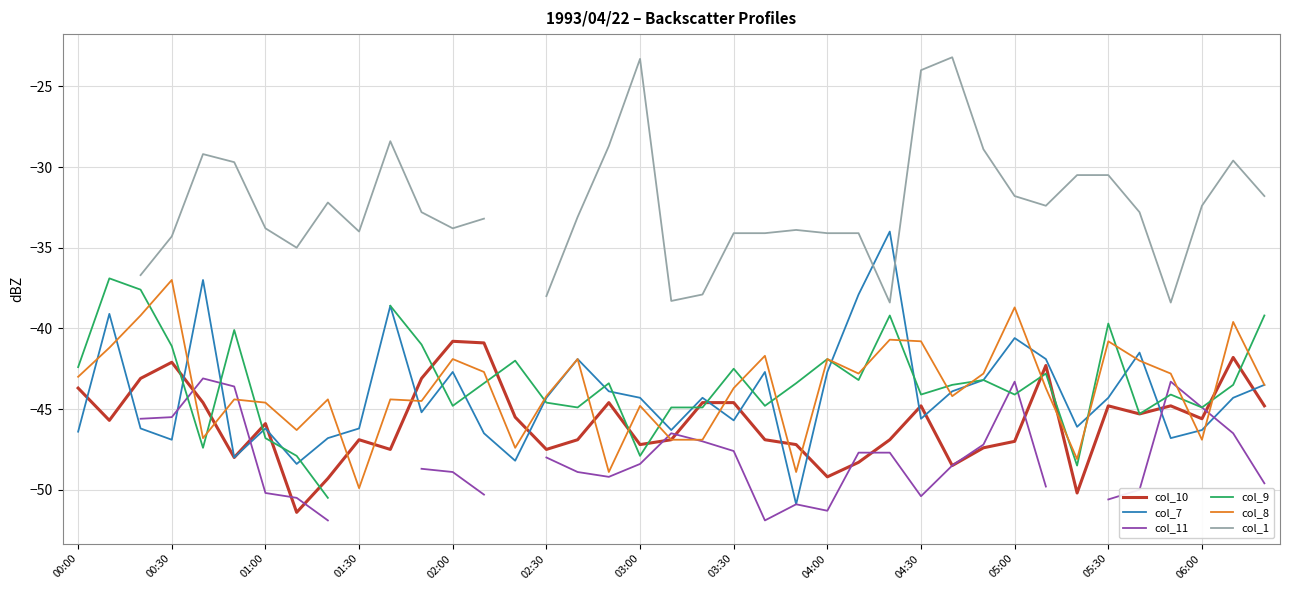

What are all the series names shown in the legend?

col_10, col_7, col_11, col_9, col_8, col_1